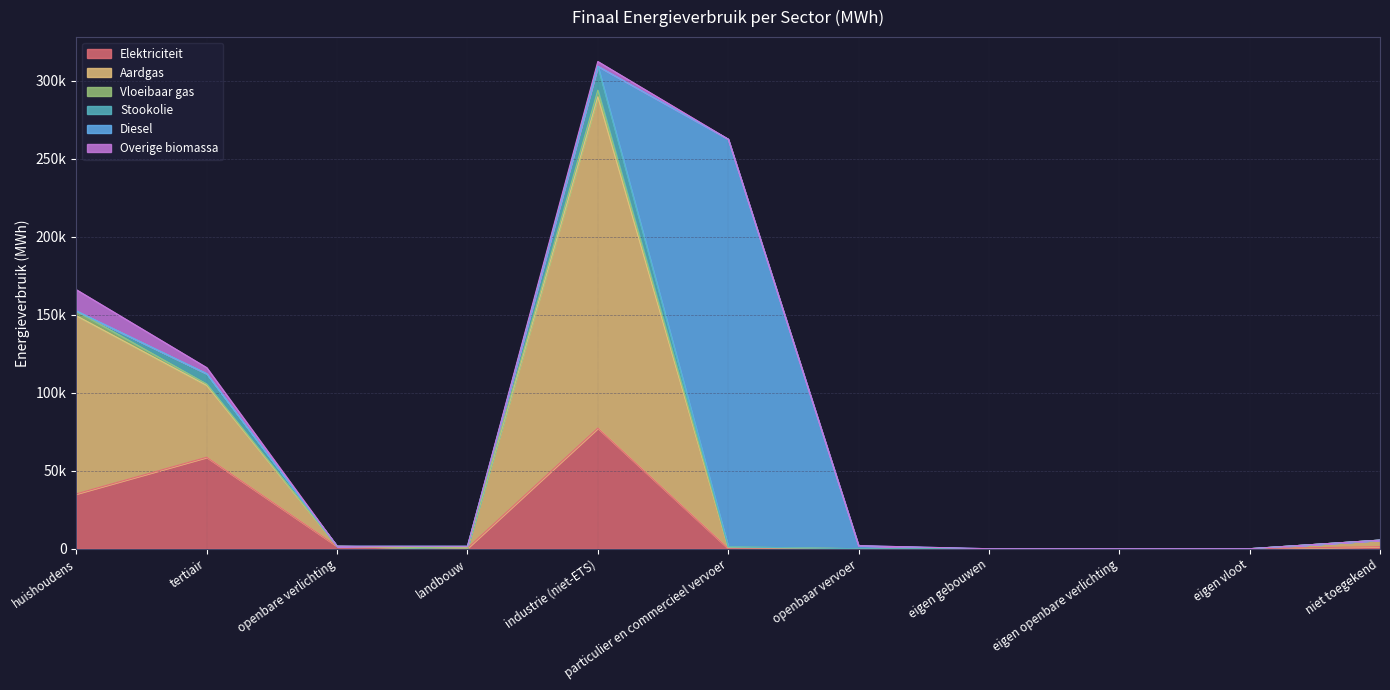

Reading left to right, what are all the values shown in this chart?

Elektriciteit: 35170.3	58620.3	1554.2	312.7	77291.5	143.6	0.0	0.0	0.0	0.0	1326.3
Aardgas: 114230.6	46108.5	0.0	111.3	212517.8	575.9	0.0	0.0	0.0	0.0	4192.4
Vloeibaar gas: 3043.8	857.3	0.0	9.8	4206.7	467.7	0.0	0.0	0.0	0.0	0.0
Stookolie: 0.0	6674.4	0.0	1105.2	15388.2	0.0	0.0	0.0	0.0	0.0	0.0
Diesel: 0.0	0.0	0.0	0.0	0.0	261472.5	1938.3	0.0	0.0	0.0	0.0
Overige biomassa: 13656.1	3863.2	0.0	0.0	3040.5	0.0	0.0	0.0	0.0	0.0	0.0